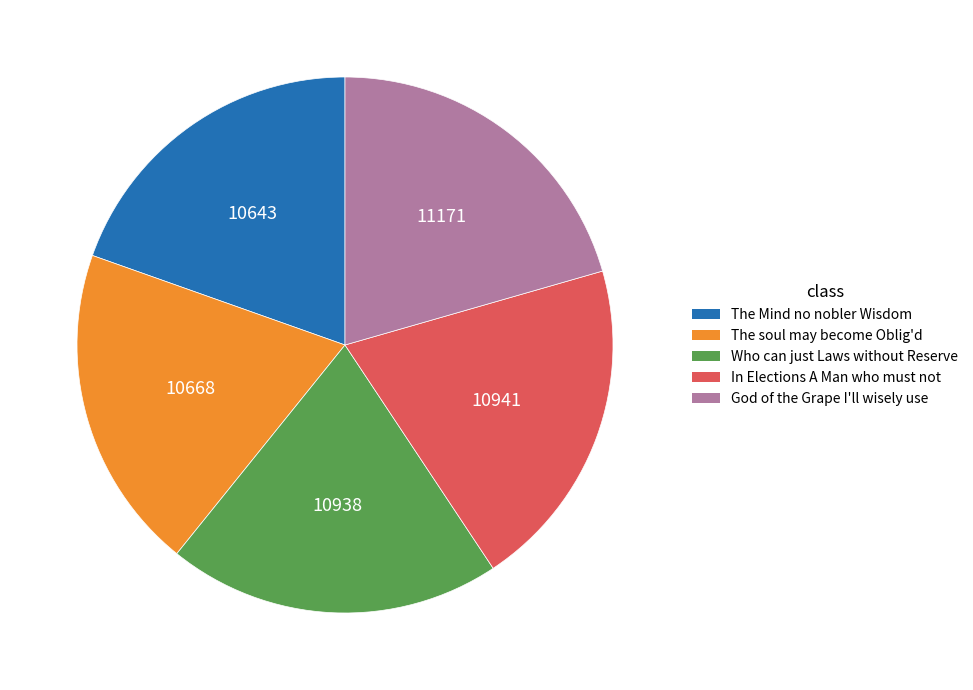

Approximately how many times larger is the value at The Mind no nobler Wisdom compared to In Elections A Man who must not?

1.0